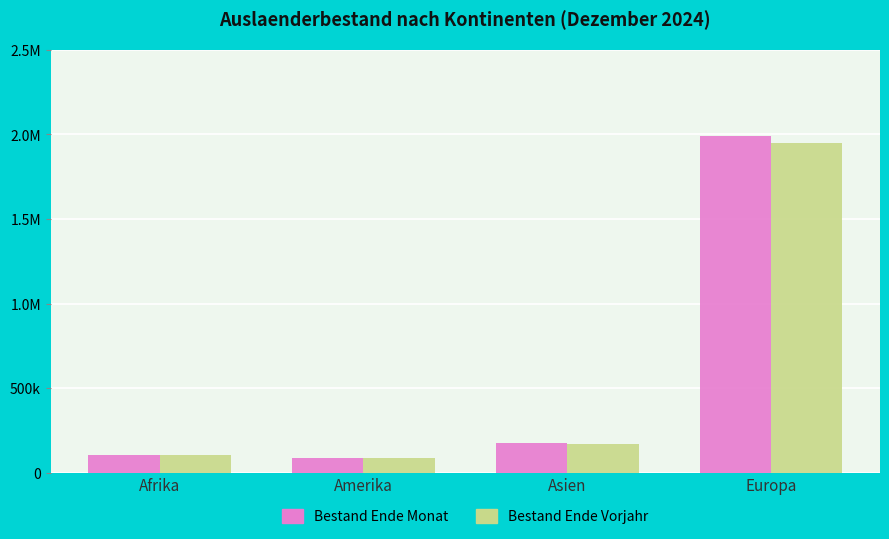

What is the total value across all series at Afrika?

209271